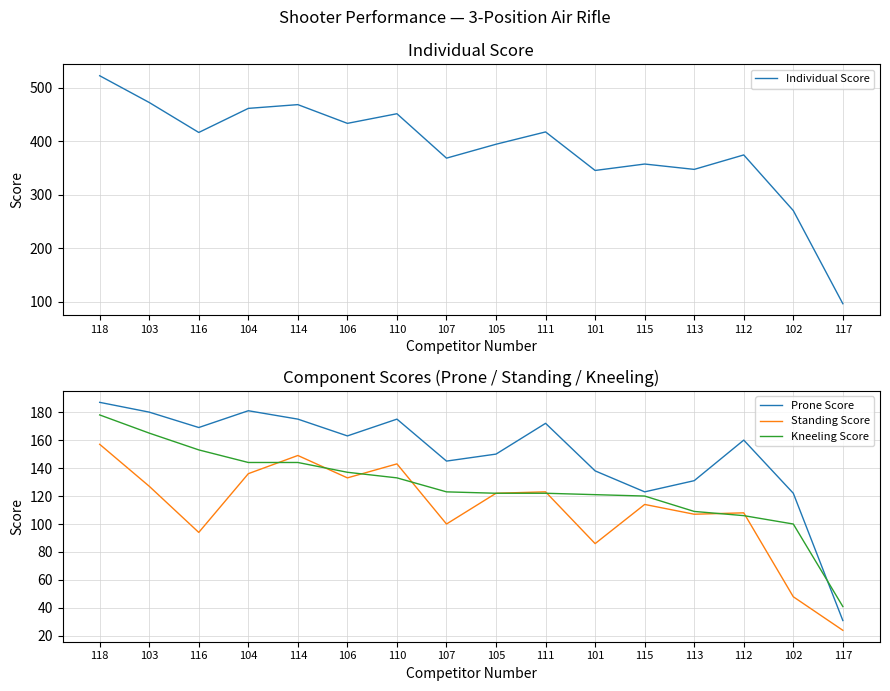

How many interior local peaks does the Prone Score series have?

4